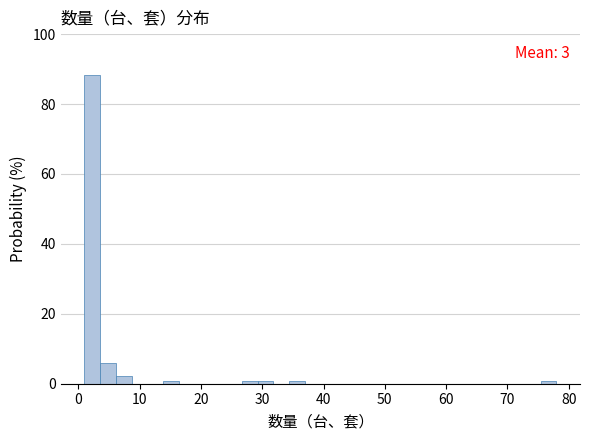

Read against the x-axis, roughly where is the centre of the tallest bar?

2